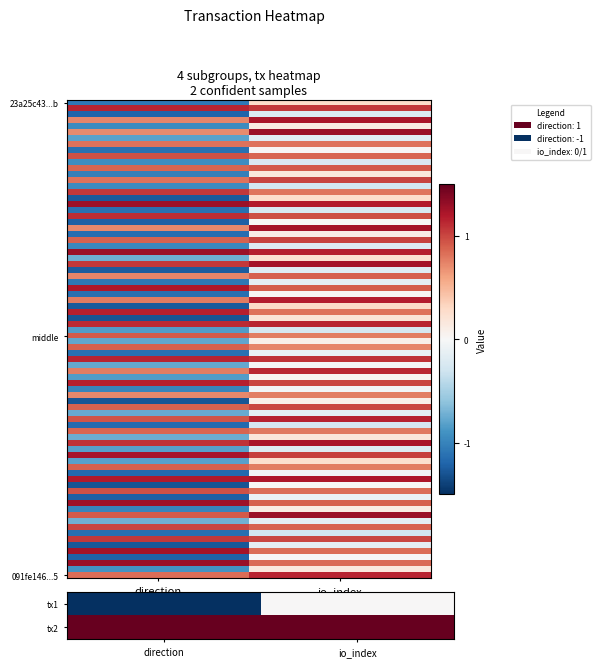

At which category is the sum across all series the highest?

io_index